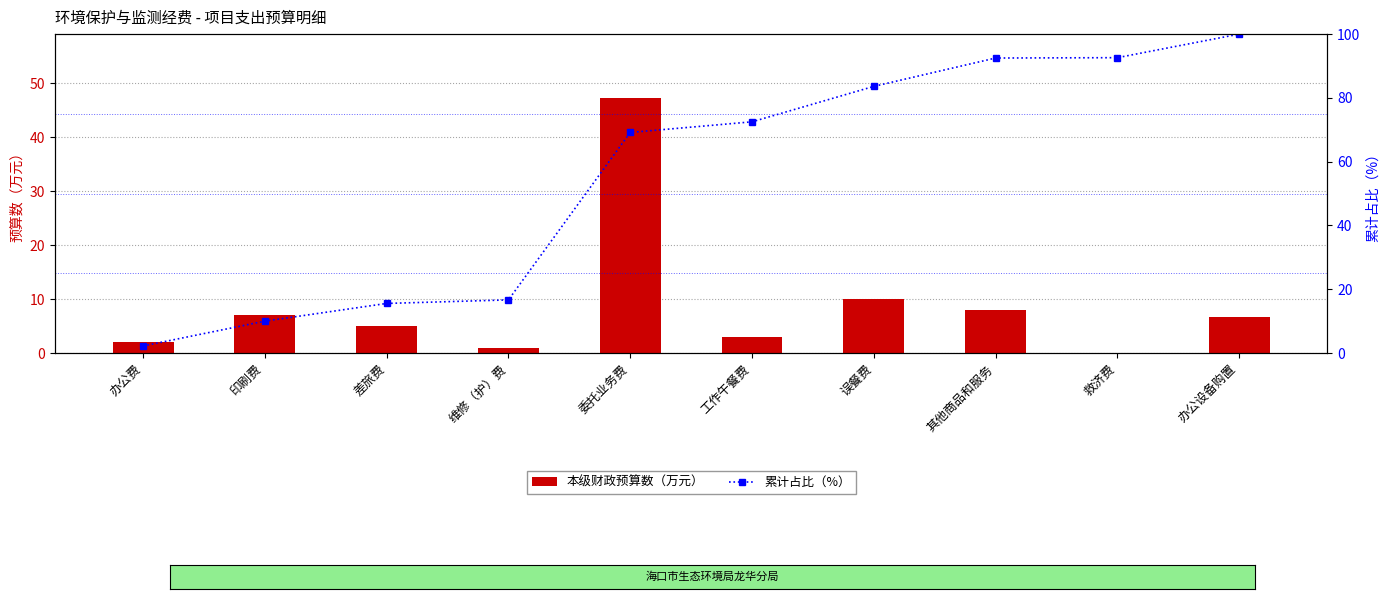

Rank the series at 其他商品和服务 from highest to lowest value.

累计占比（%）, 本级财政预算数（万元）